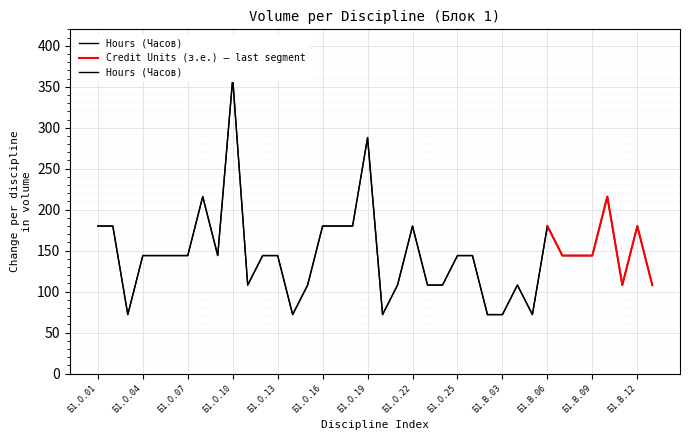

Is it true that the value at Б1.О.17 is 180?

True